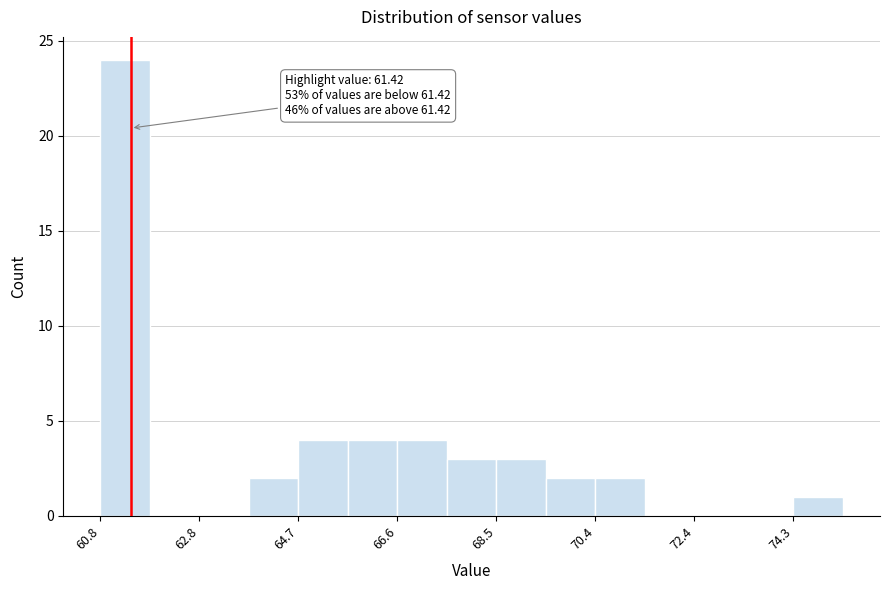

Which range on the x-axis has the tallest bar?

60.8 to 61.8